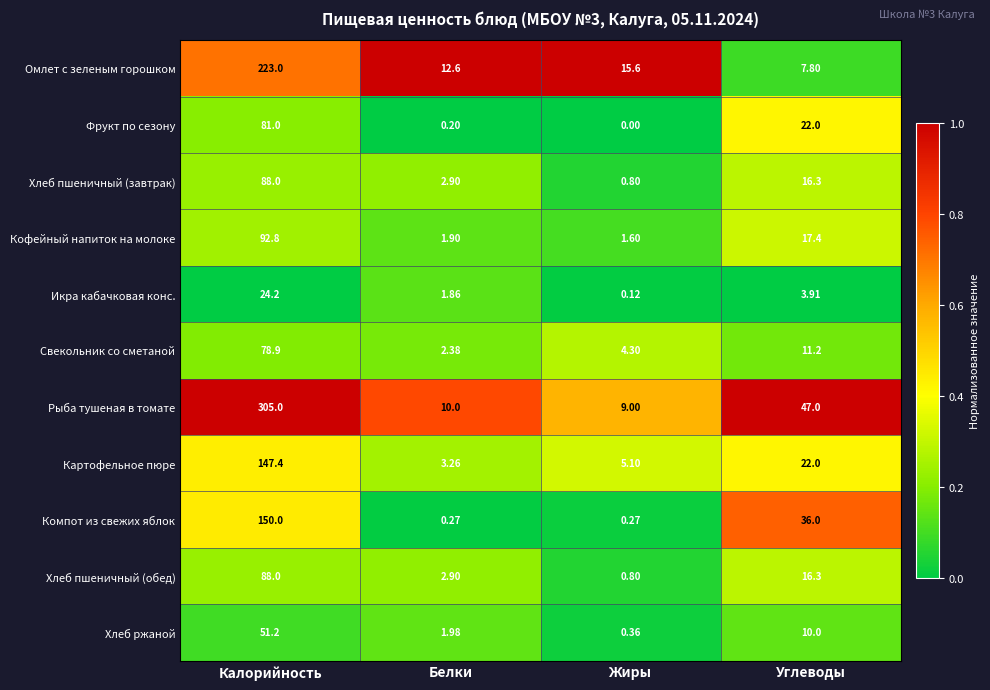

Where is Хлеб пшеничный (завтрак) nearest to the value 44?

Углеводы